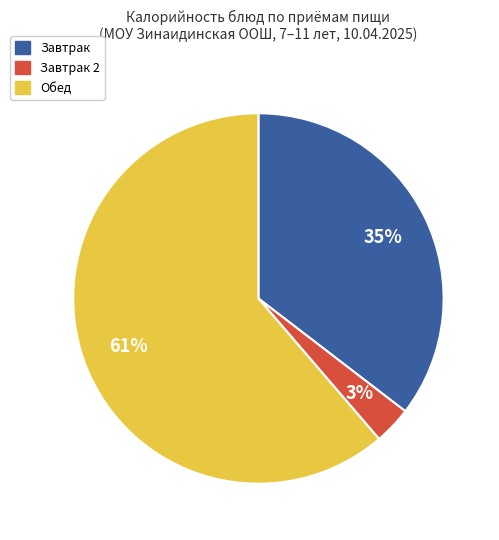

To the nearest percent, what is the average slice percentage?

33%